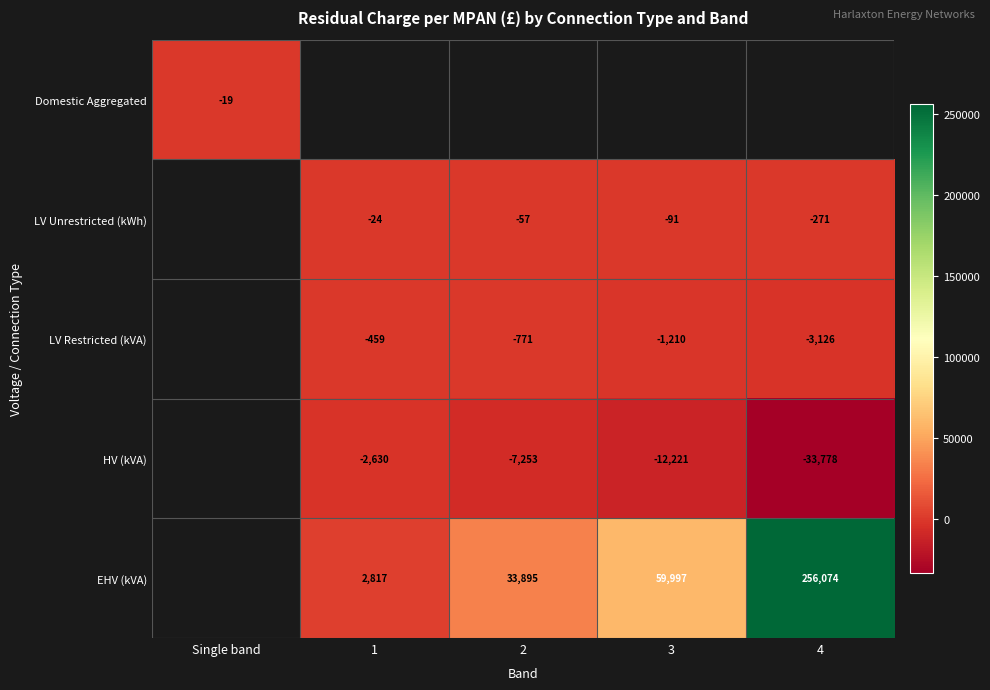

Between 1 and 4, which is larger?

4